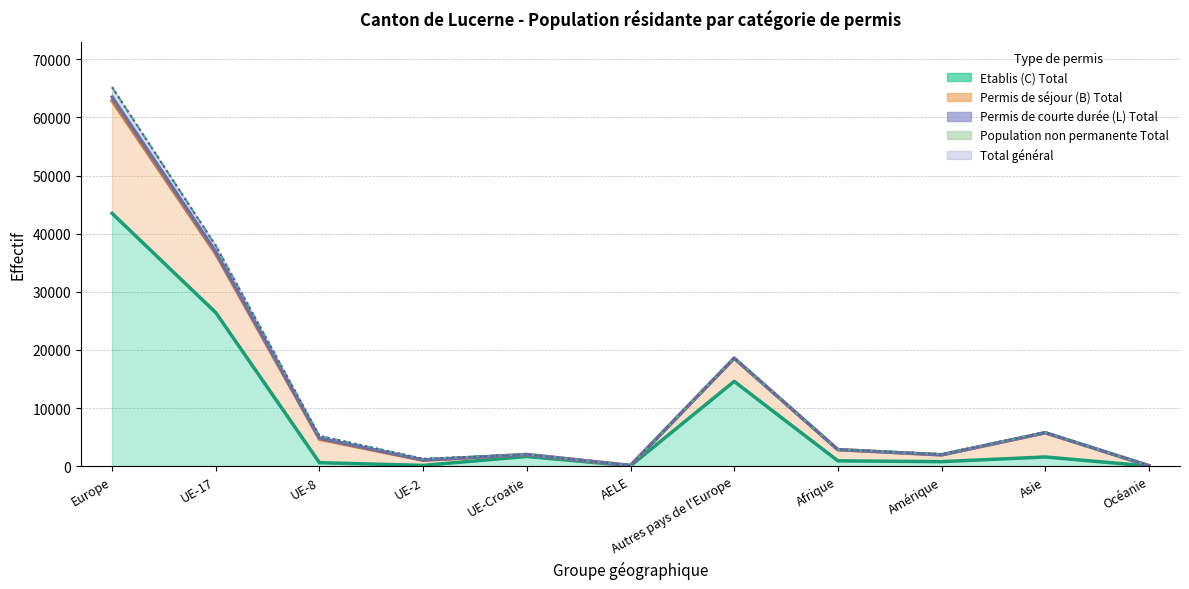

What is the difference between the highest and lowest values at Amérique?

1308